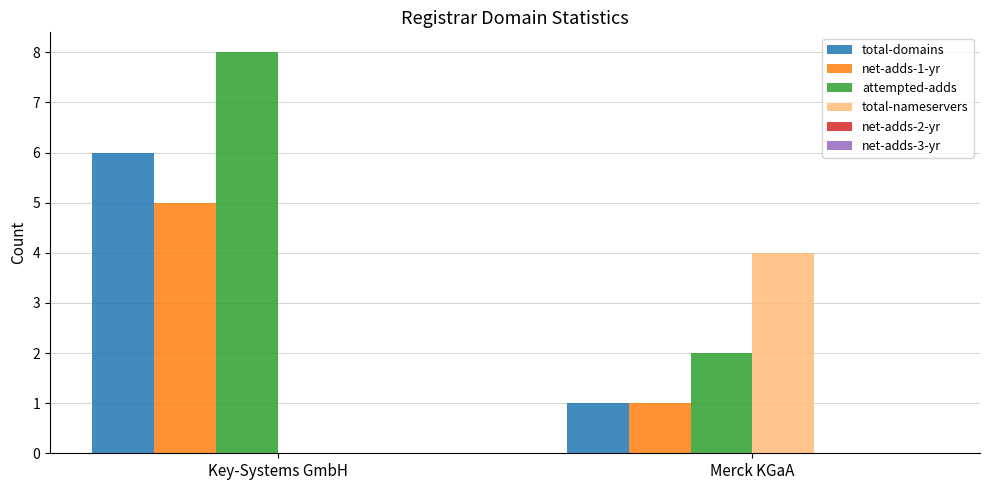

At which category is the sum across all series the highest?

Key-Systems GmbH